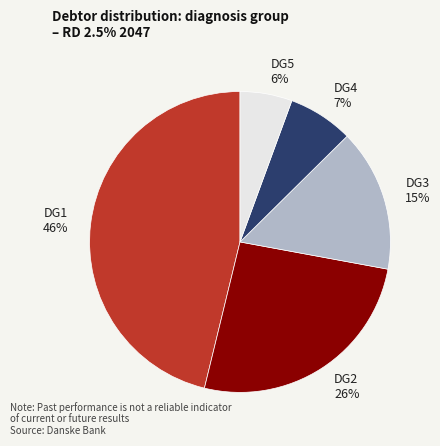

Rank the categories by value from highest to lowest.

DG1, DG2, DG3, DG4, DG5